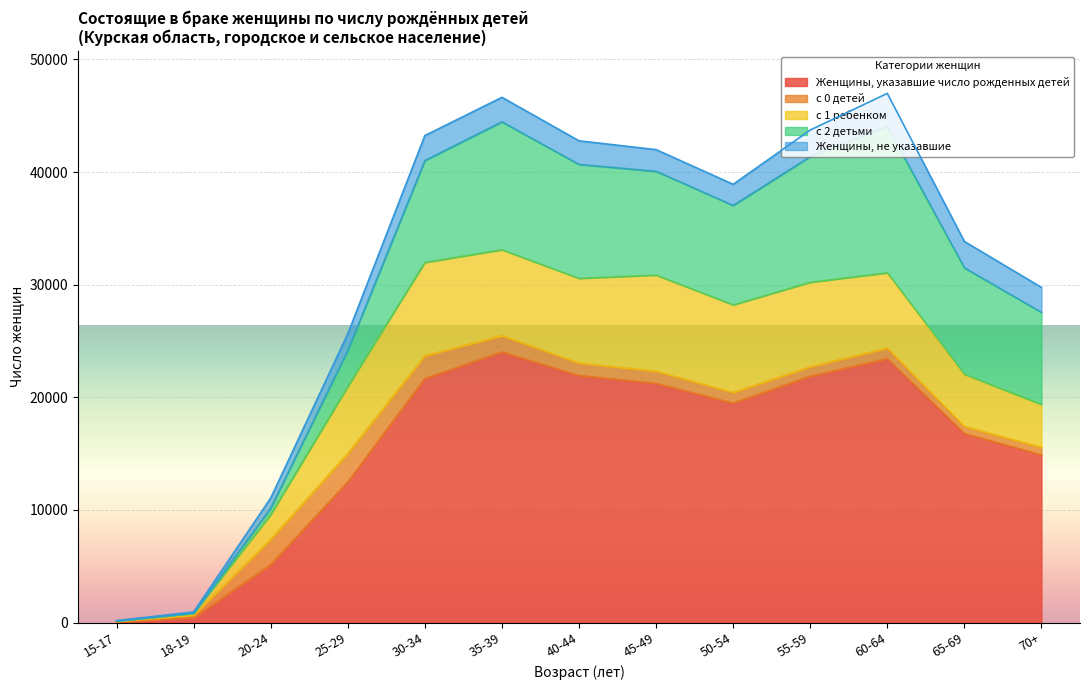

Rank the series at 60-64 from lowest to highest value.

с 0 детей, Женщины, не указавшие, с 1 ребенком, с 2 детьми, Женщины, указавшие число рожденных детей